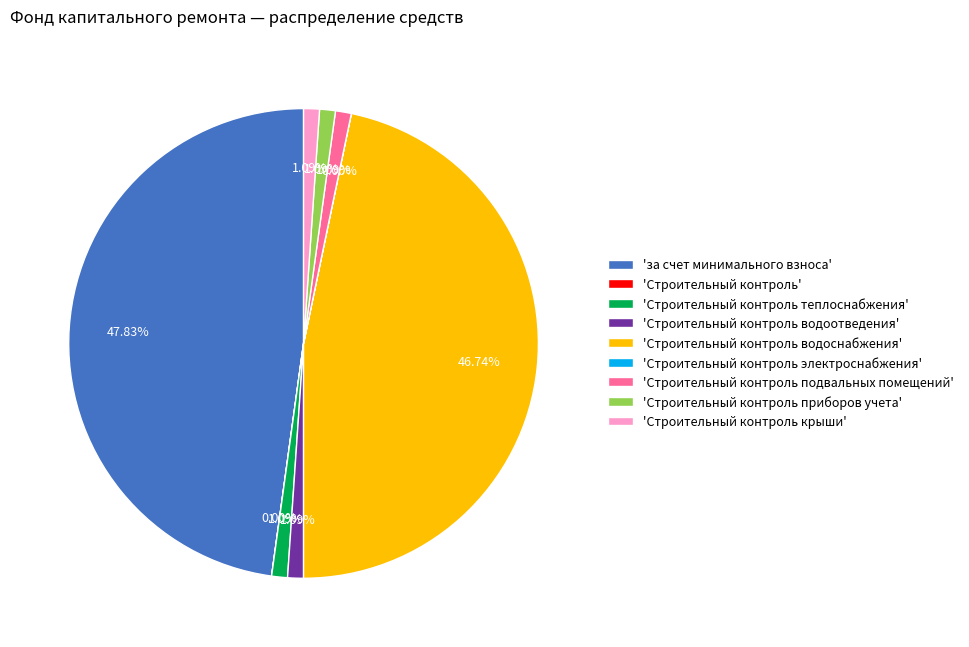

What is the ratio of the value at 'Строительный контроль водоотведения' to the value at 'Строительный контроль подвальных помещений'?

1.0